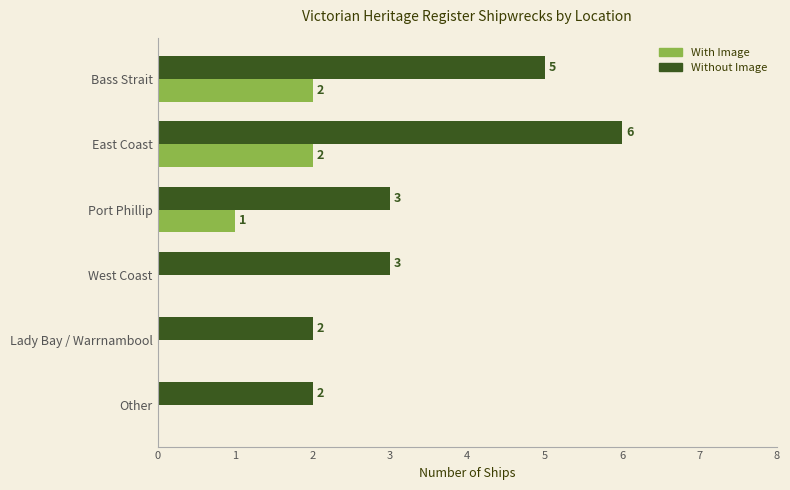

The With Image series shows 2 at Bass Strait. True or false?

True